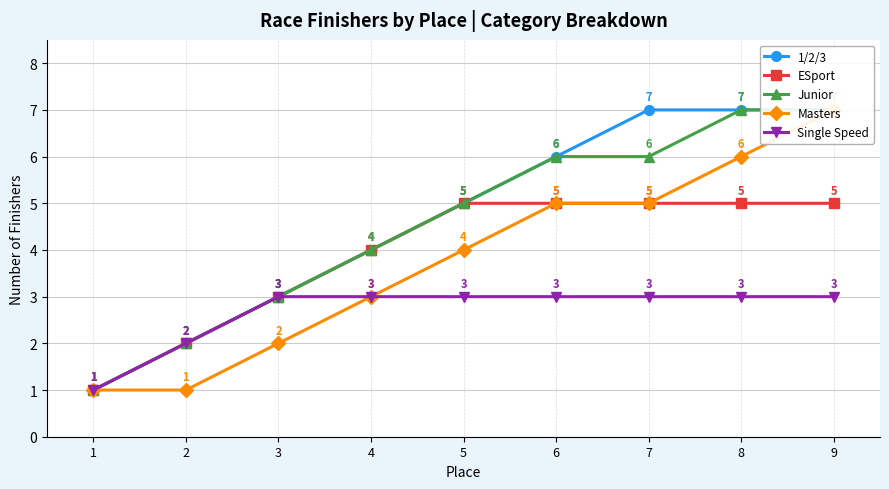

What are all the series names shown in the legend?

1/2/3, ESport, Junior, Masters, Single Speed